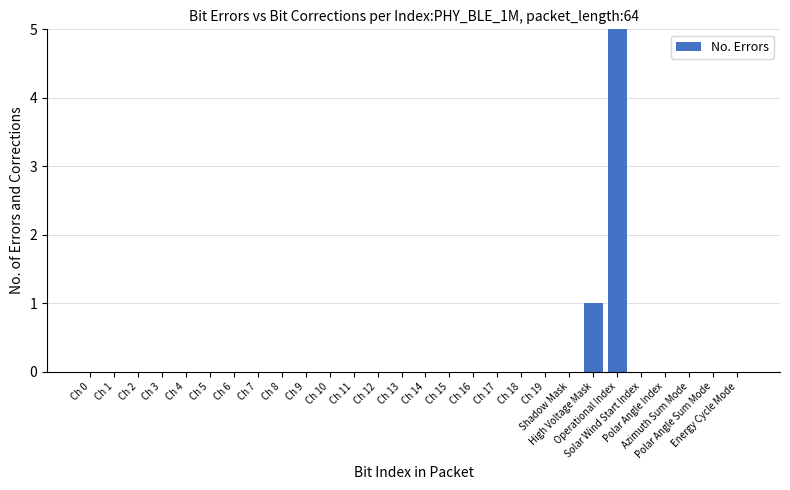

Does the chart contain any negative values?

No